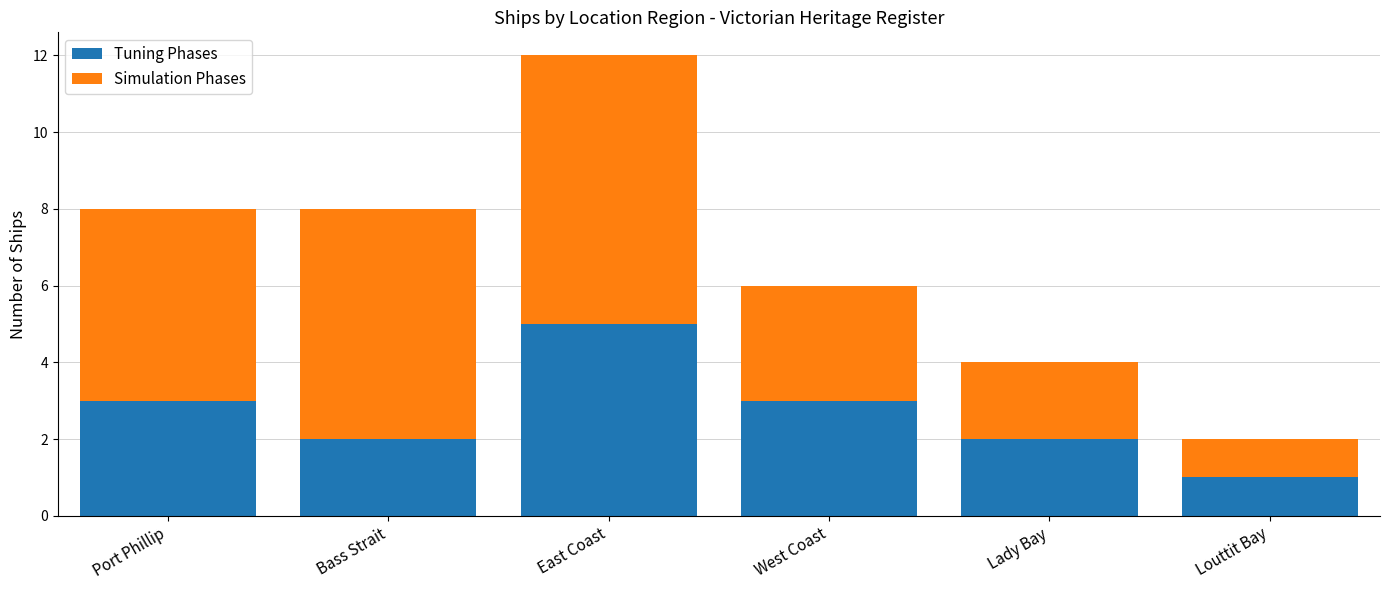

At which label does Tuning Phases reach its peak?

East Coast